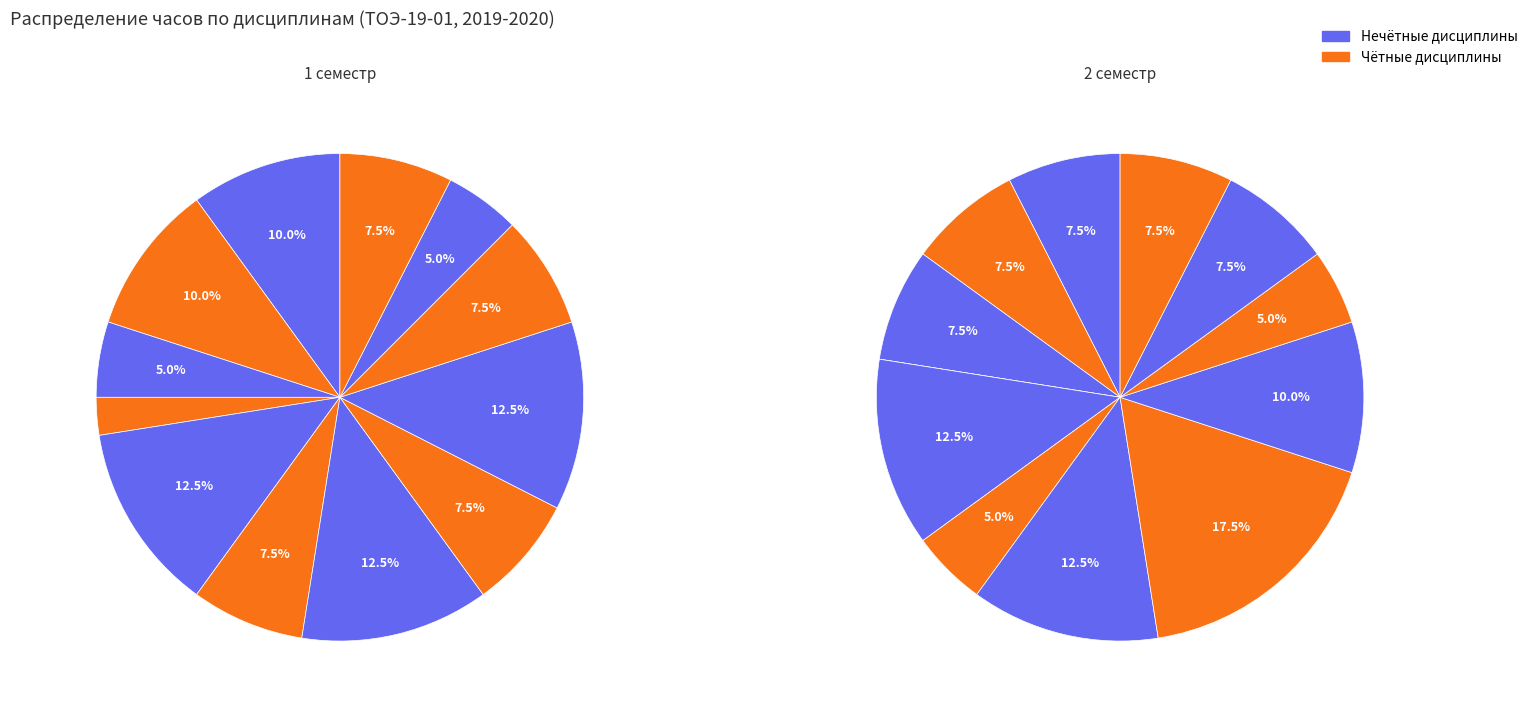

How many segments does this pie chart have?

12